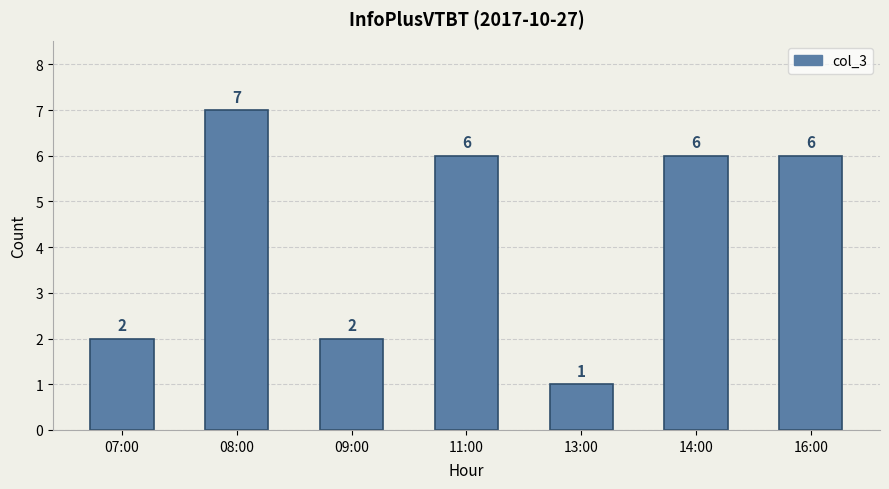

Reading left to right, extract all data points from this chart.

07:00=2	08:00=7	09:00=2	11:00=6	13:00=1	14:00=6	16:00=6